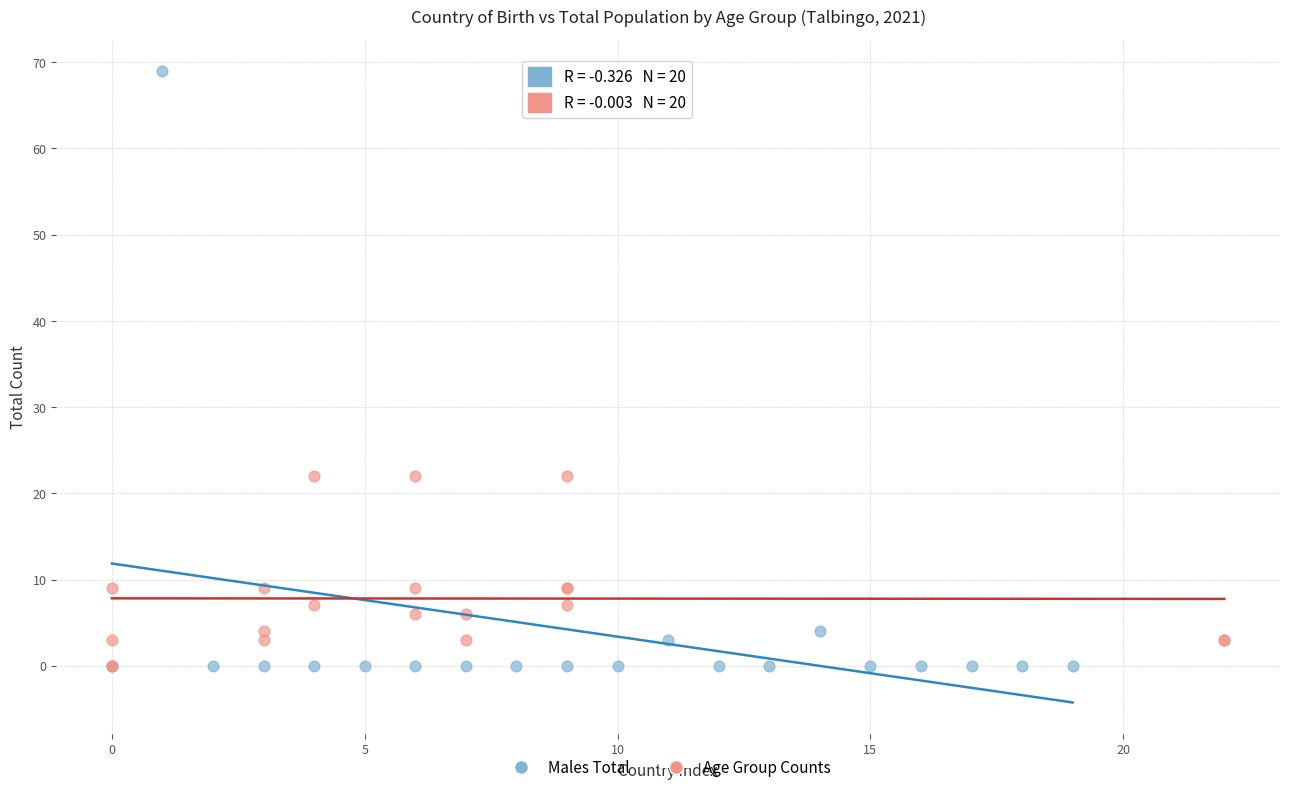

Which series has the largest Y range (max minus min)?

Males Total